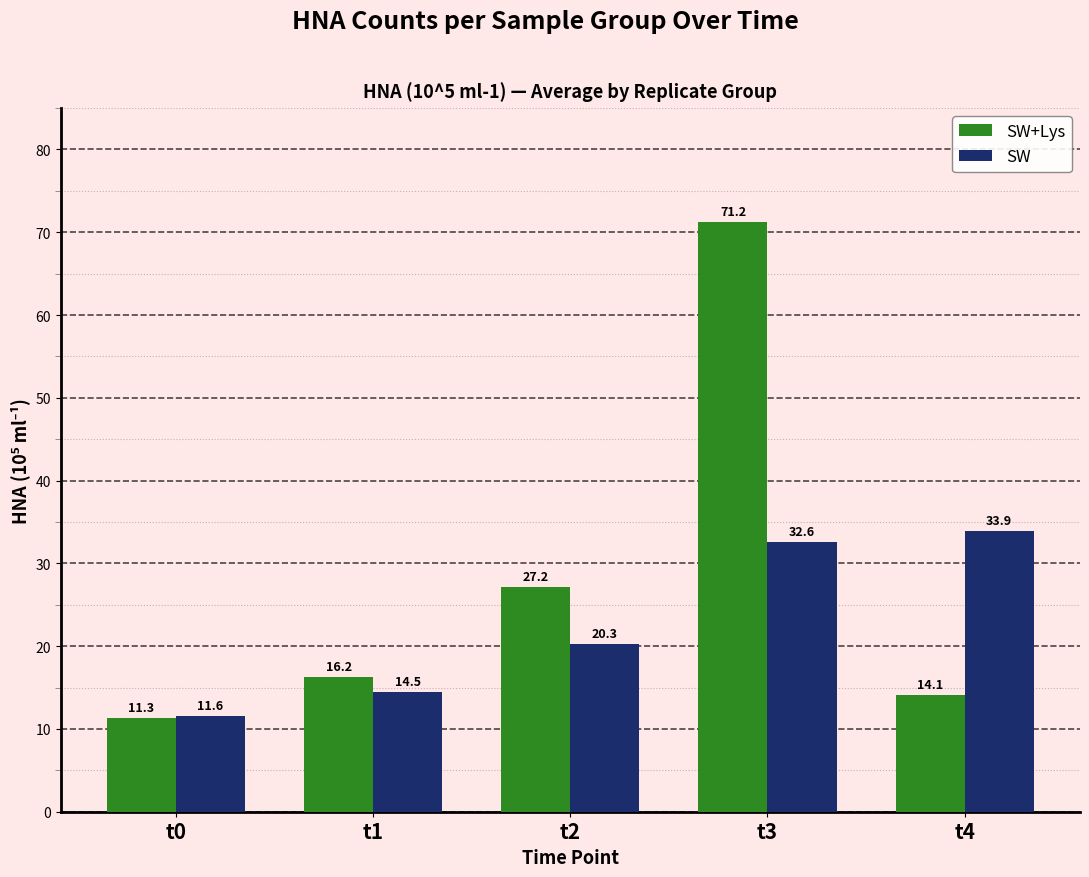

The value of SW at t0 is 2.9. True or false?

False